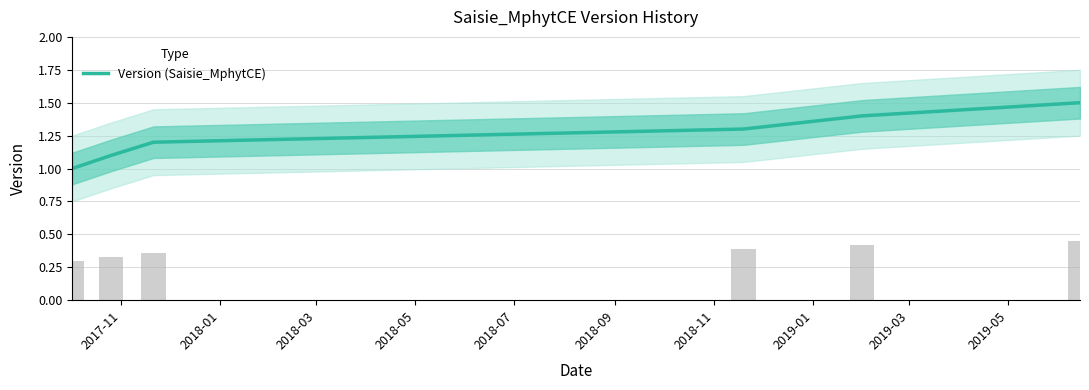

How many bars are there in total?

6